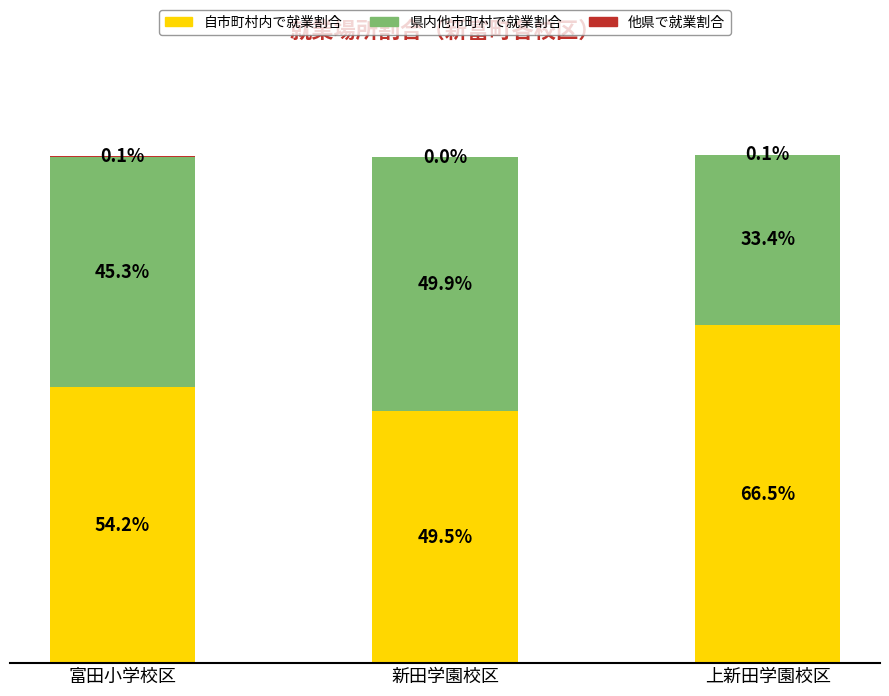

Count the 県内他市町村で就業割合 values in the range 0 to 1.

3